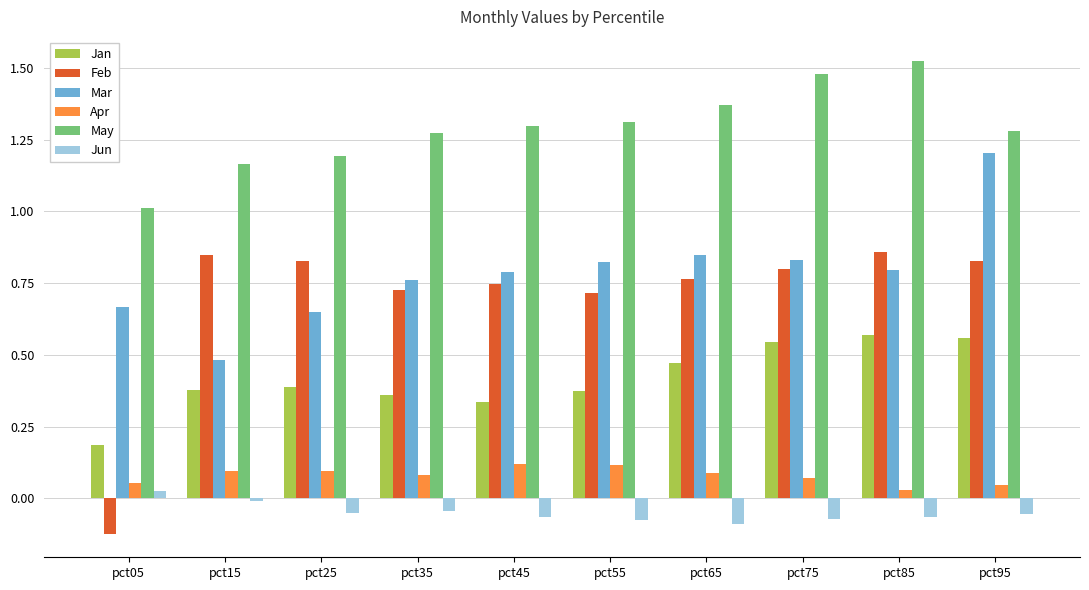

Between pct25 and pct85, which series saw the biggest shift?

May